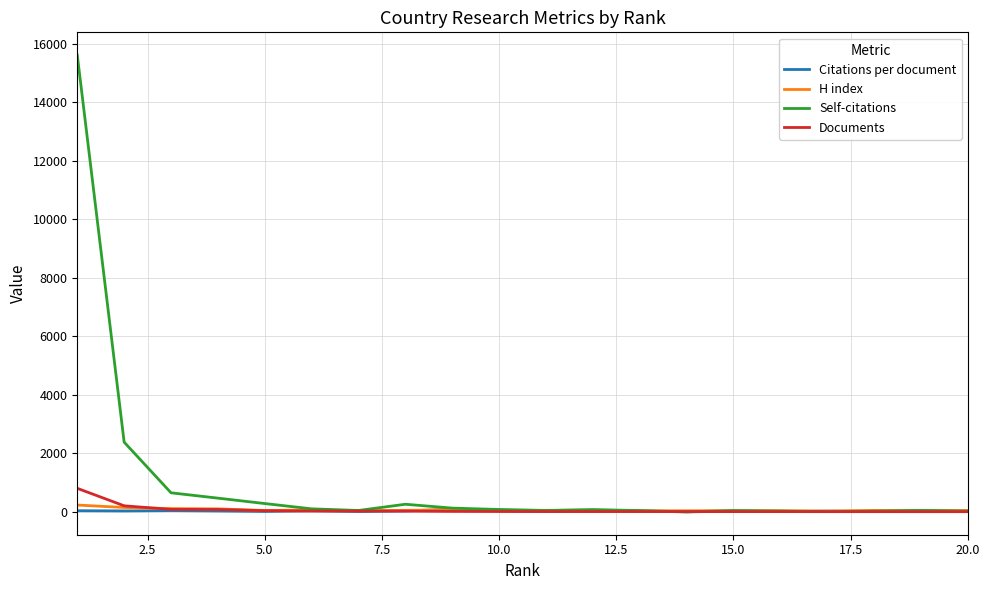

Which series has the largest range (max minus min)?

Self-citations